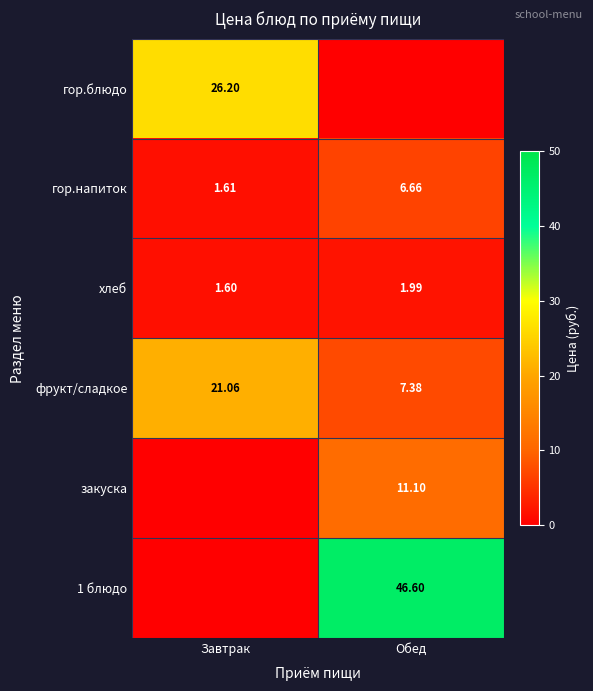

At how many categories does at least one series exceed 7?

2